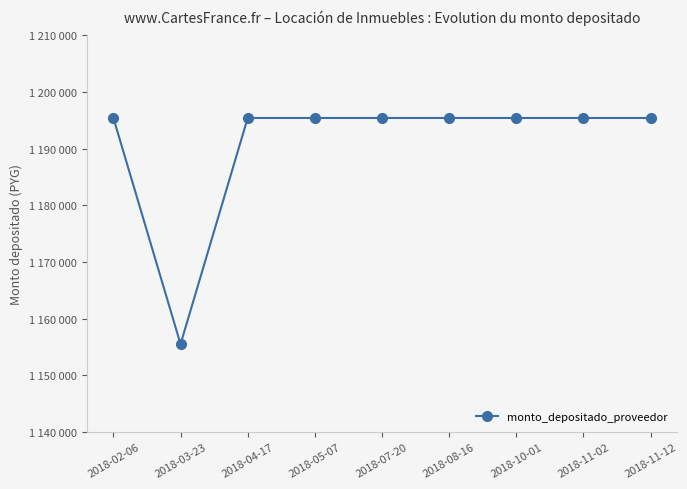

What is the label of the 5th point from the right?

2018-07-20